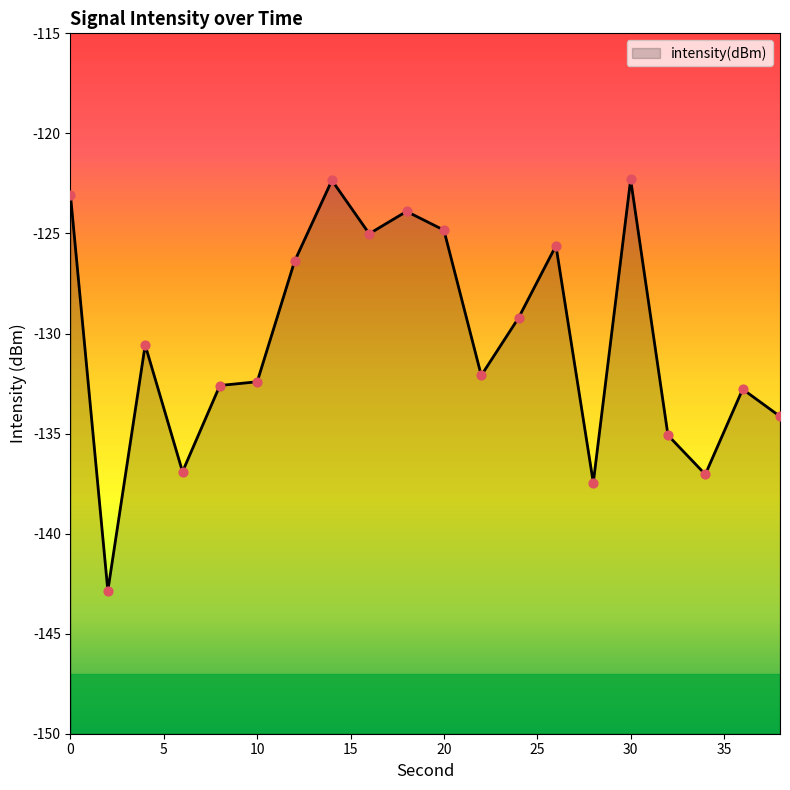

Which has a higher value, 4 or 18?

18